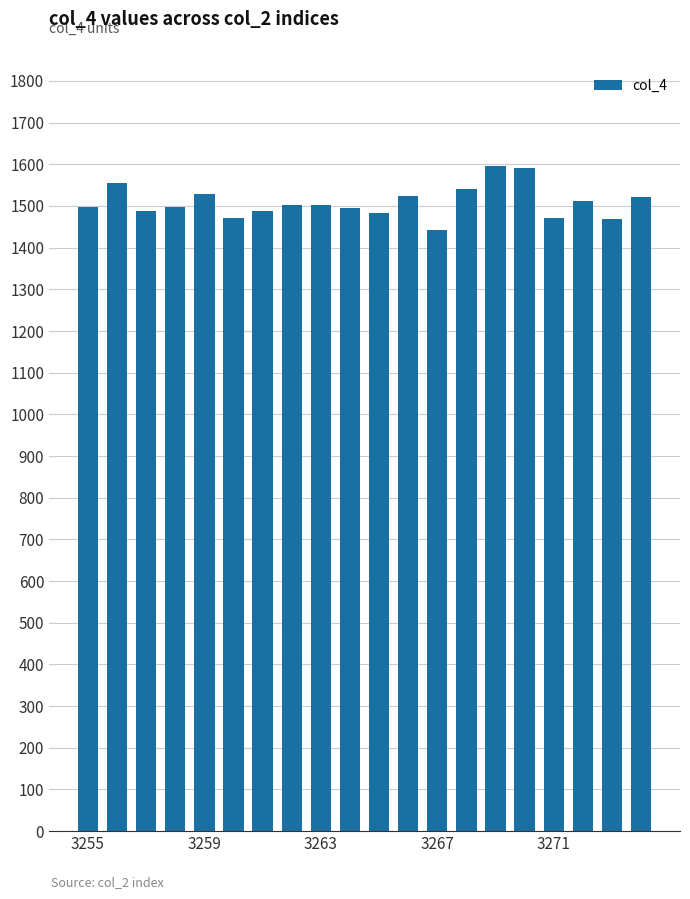

What is the smallest value displayed?

1442